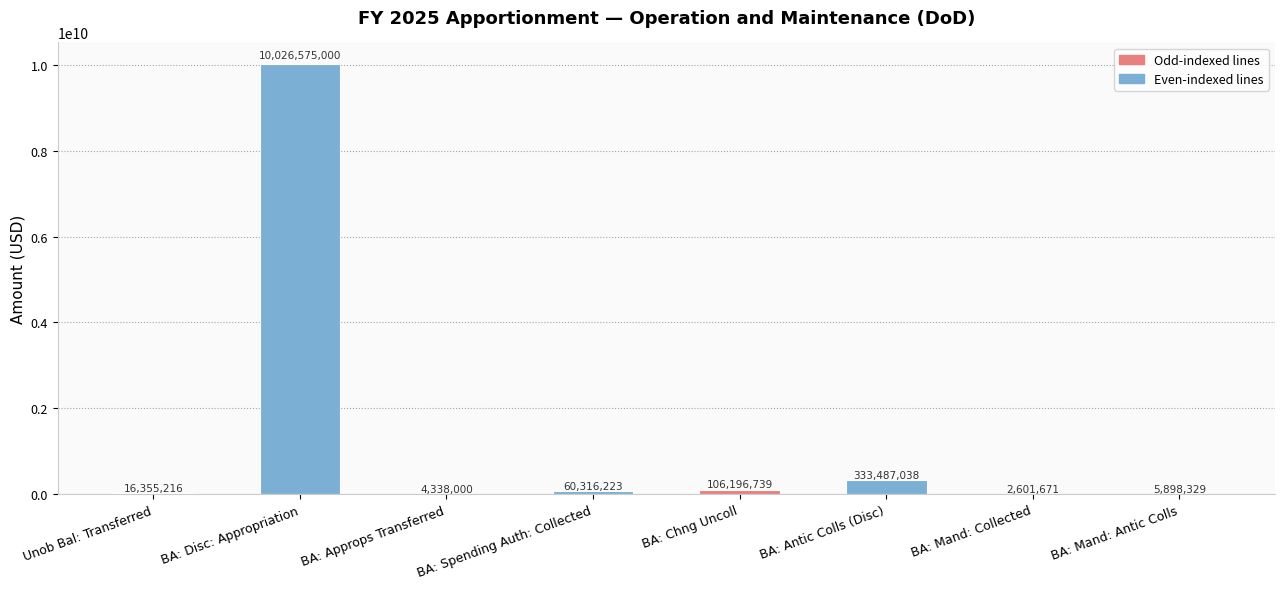

Are the bars grouped side by side (vs. stacked)?

No